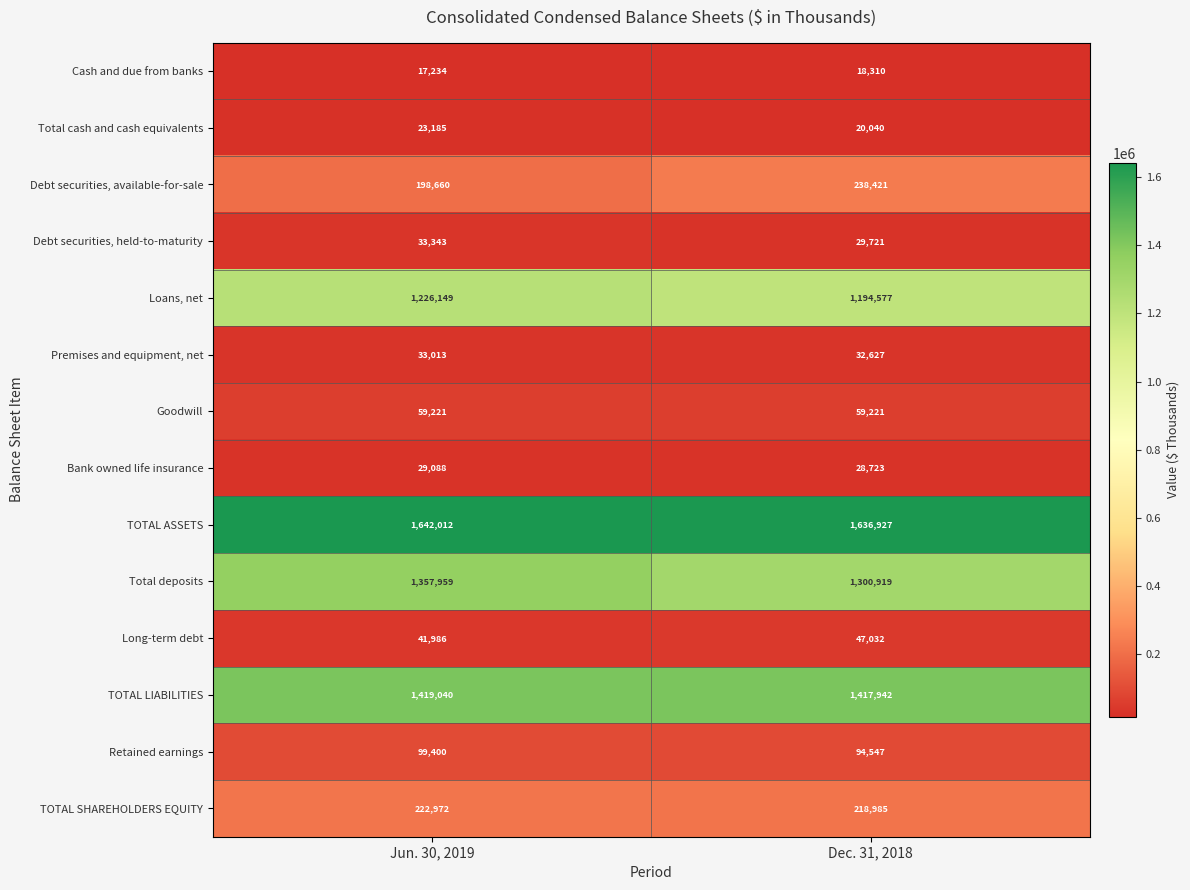

Read the Total cash and cash equivalents value at Dec. 31, 2018, to the nearest 10.

20040